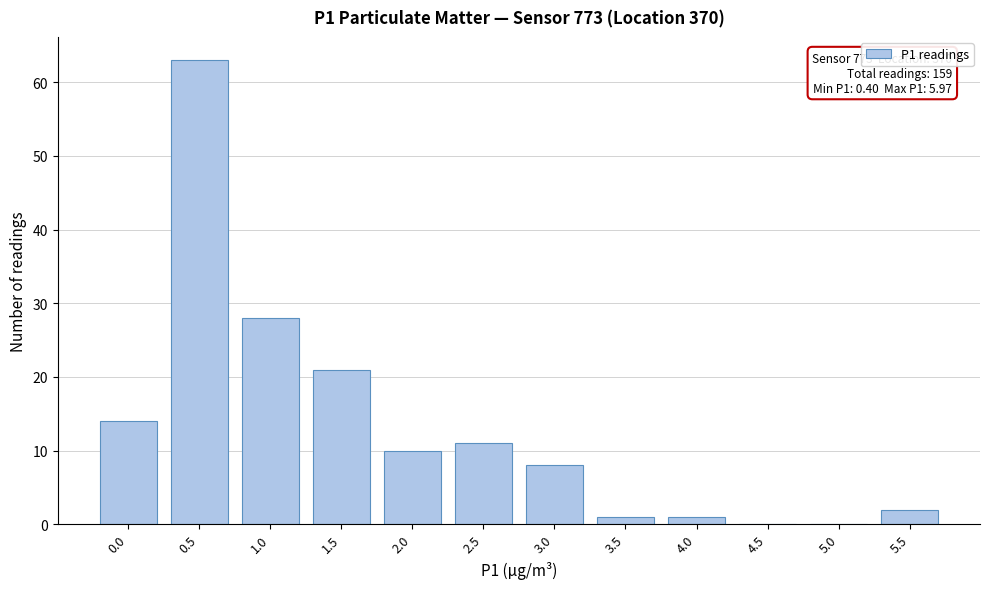

Reading left to right, list all the values displayed in this chart.

0.0=14	0.5=63	1.0=28	1.5=21	2.0=10	2.5=11	3.0=8	3.5=1	4.0=1	4.5=0	5.0=0	5.5=2